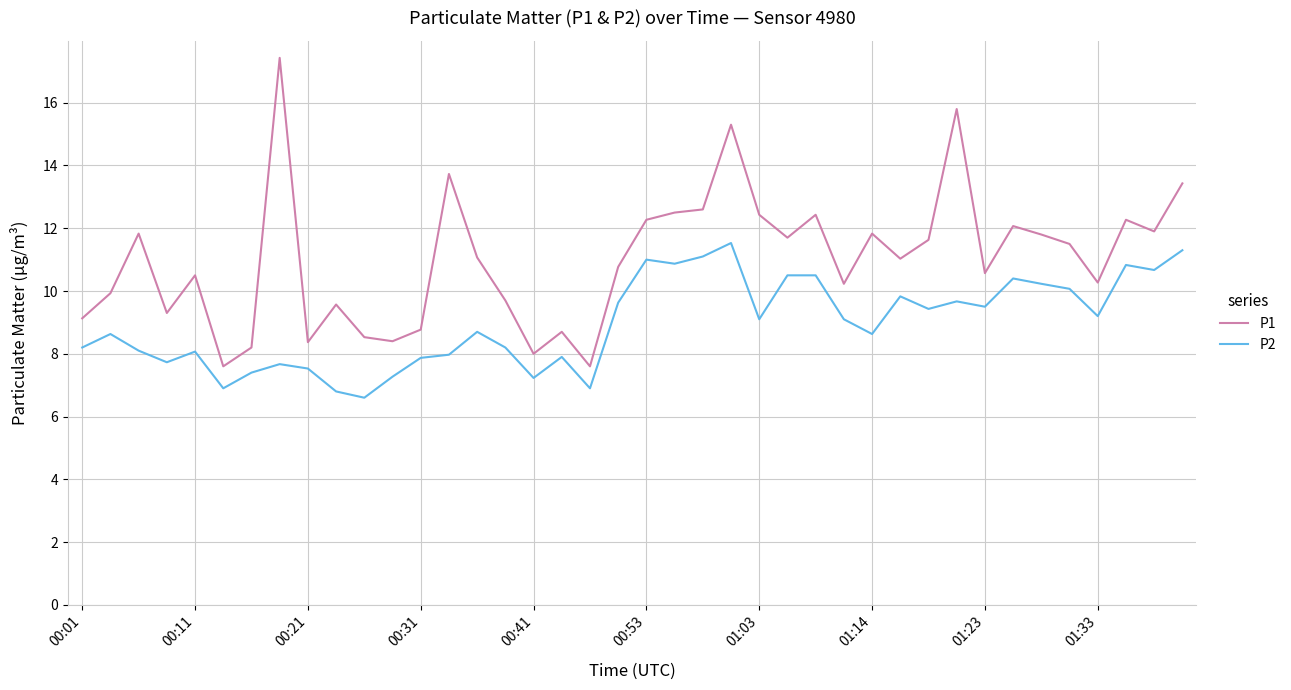

Which series has the largest total across all categories?

P1